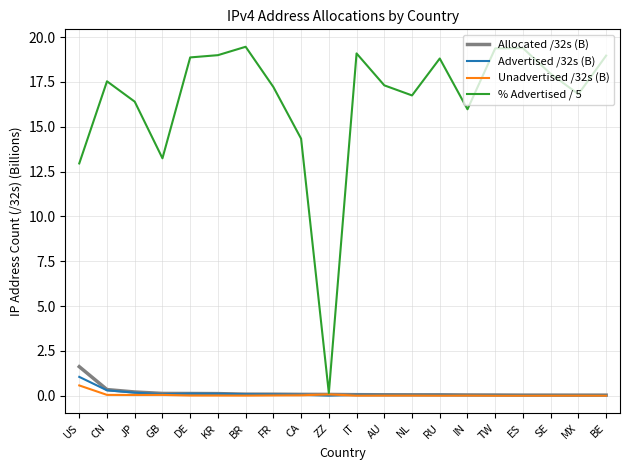

What is the highest value of the Allocated /32s (B) series?

1.6